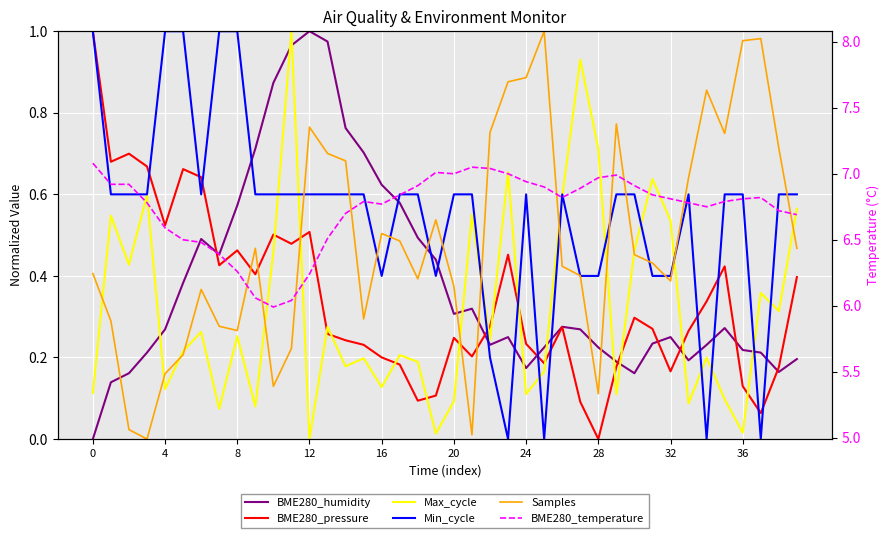

Rank the series at 26 from lowest to highest value.

BME280_pressure, BME280_humidity, Samples, Max_cycle, Min_cycle, BME280_temperature